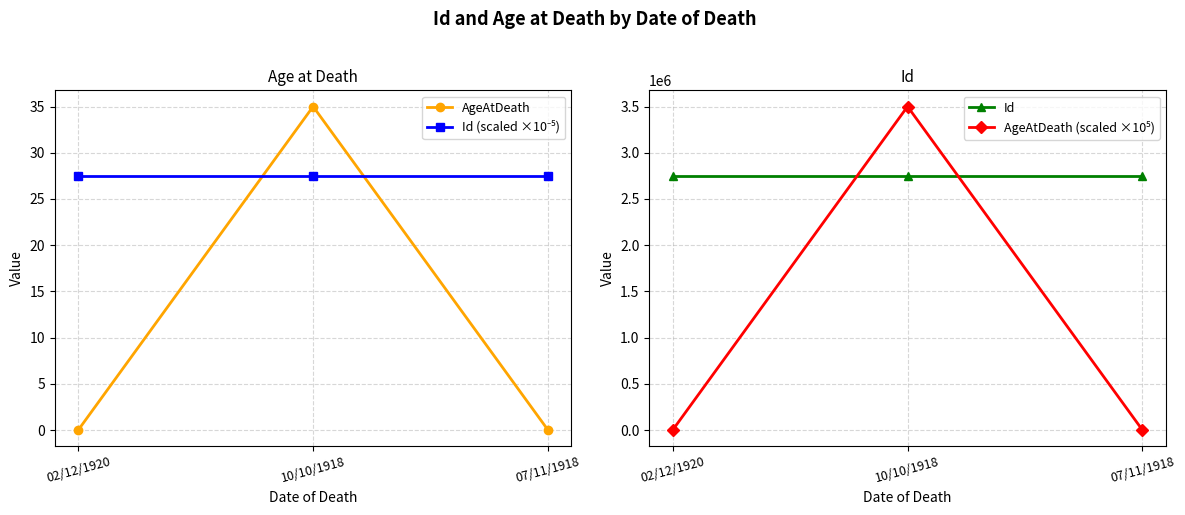

Rank the series by their maximum value, from highest to lowest.

AgeAtDeath (scaled ×10⁵), Id, AgeAtDeath, Id (scaled ×10⁻⁵)